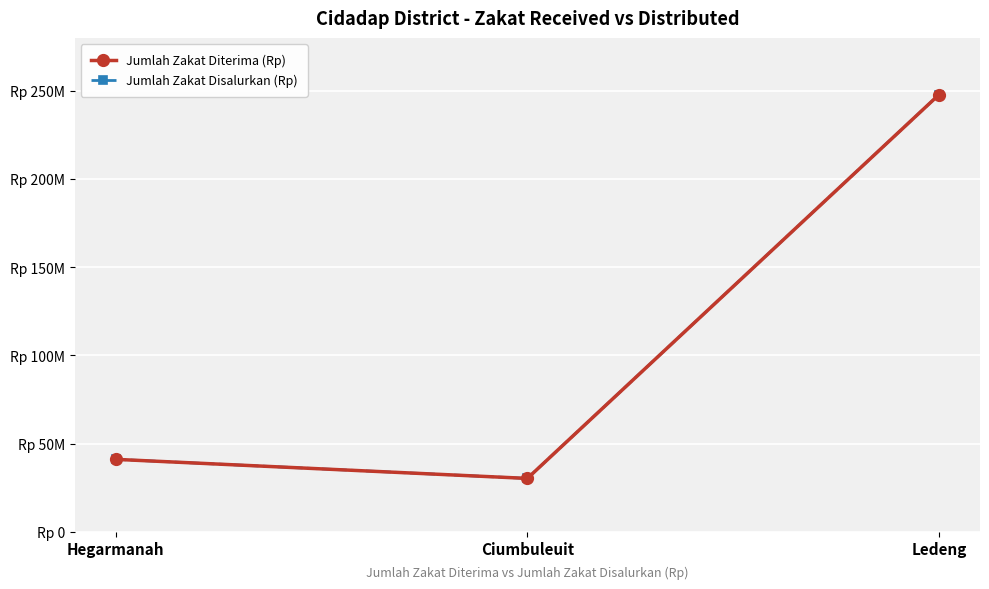

What is the difference between the Jumlah Zakat Diterima (Rp) values at Ciumbuleuit and Hegarmanah?

10810000